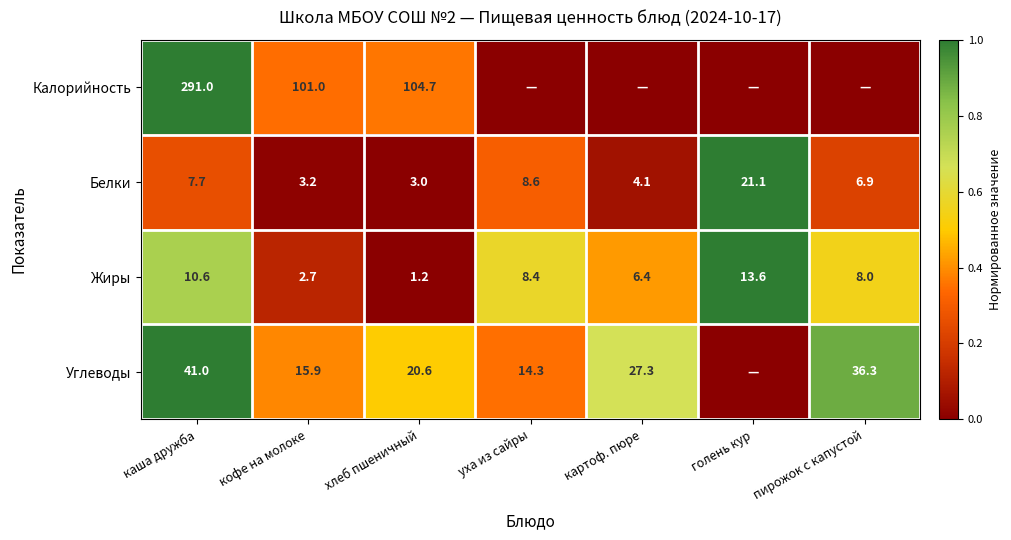

At кофе на молоке, list the series in order from smallest to largest.

Жиры, Белки, Углеводы, Калорийность